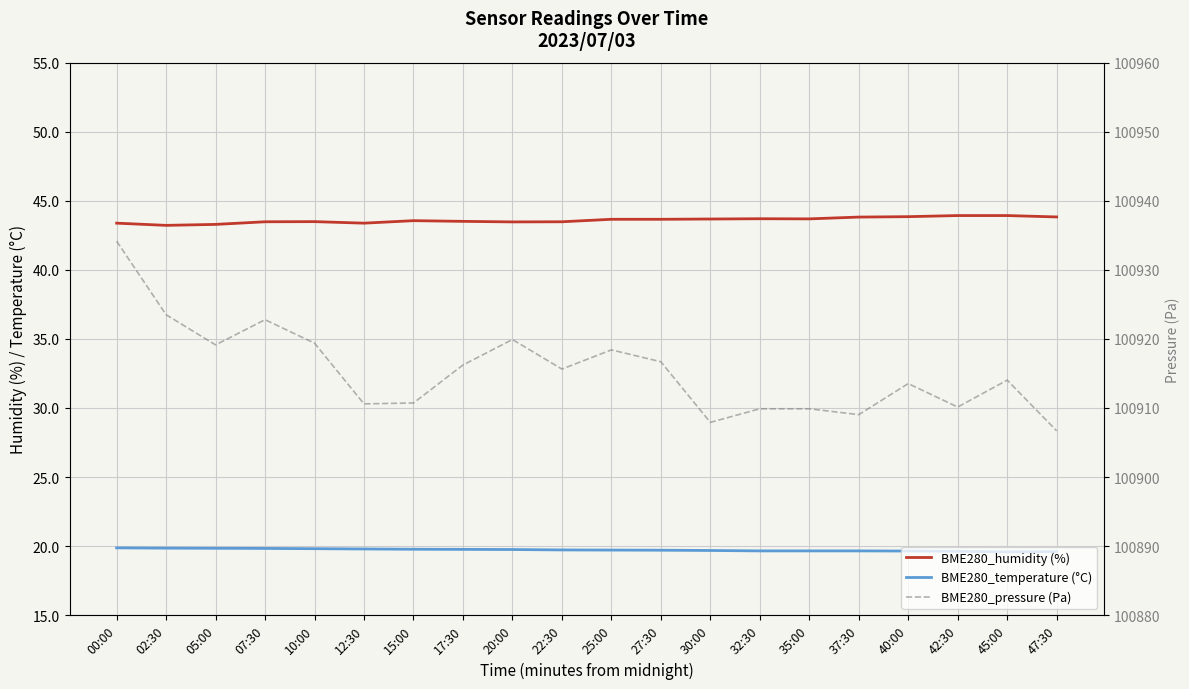

Where is the first local minimum for BME280_humidity (%)?

02:30